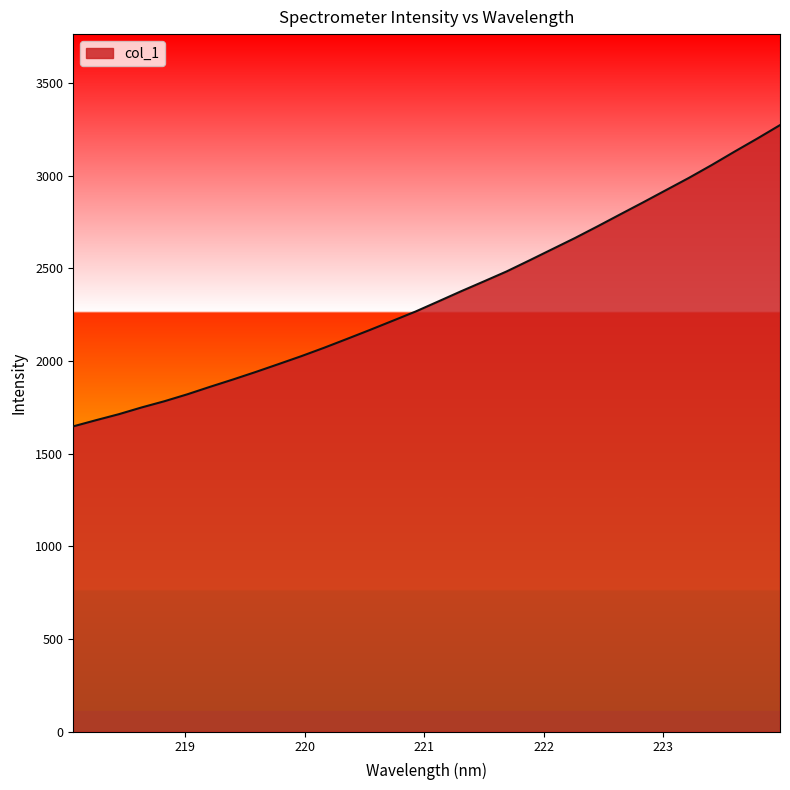

What is the smallest value displayed?

1646.8